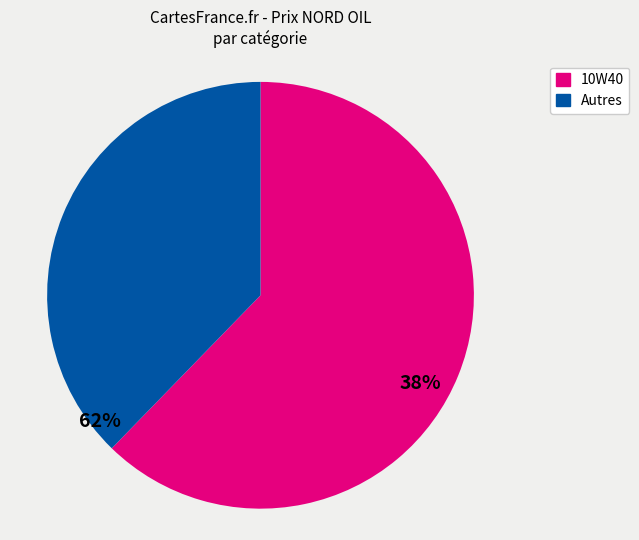

How many segments does this pie chart have?

2